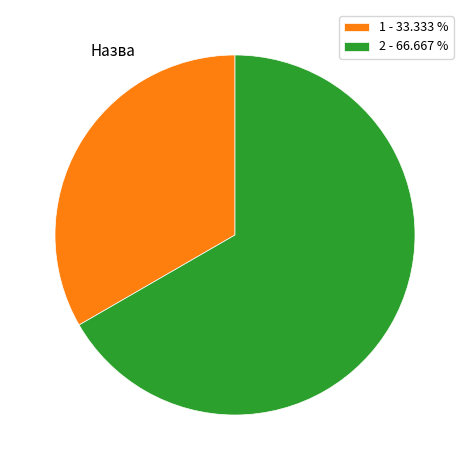

How many segments does this pie chart have?

2